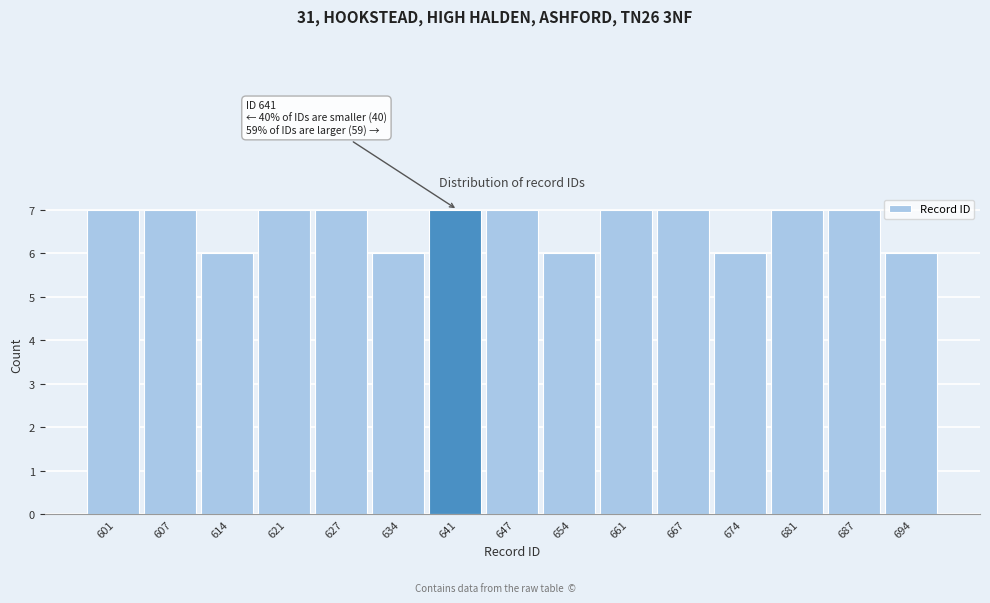

Reading left to right, list all the values displayed in this chart.

7	7	6	7	7	6	7	7	6	7	7	6	7	7	6